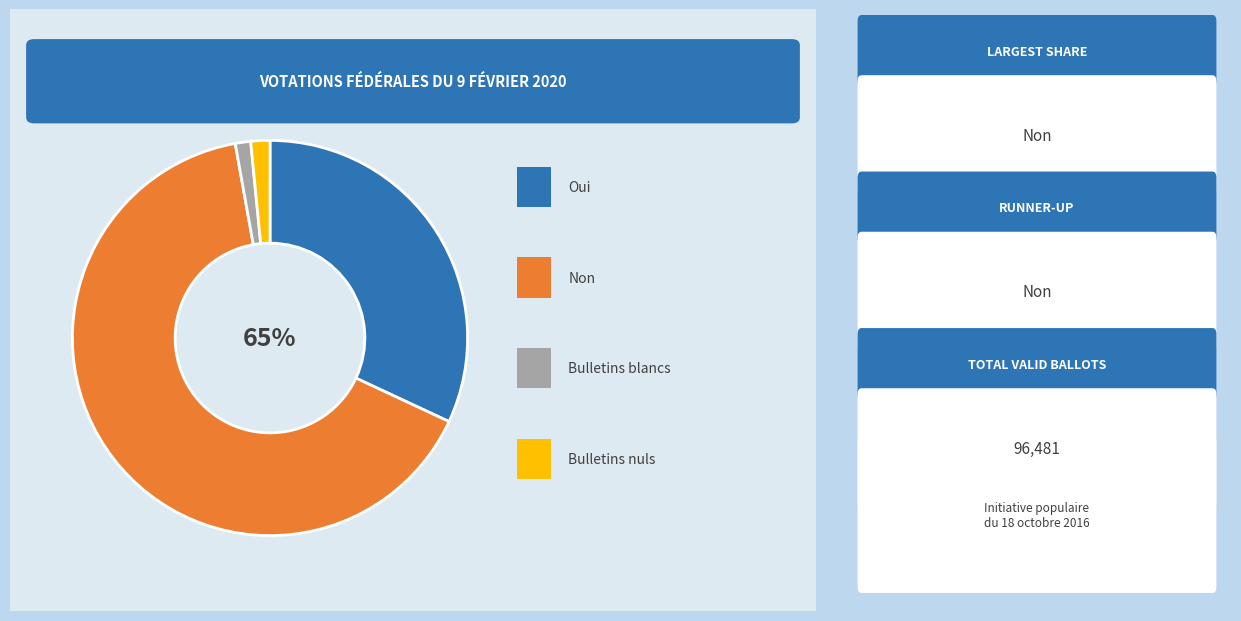

Is it true that Oui is 43% of the pie?

False